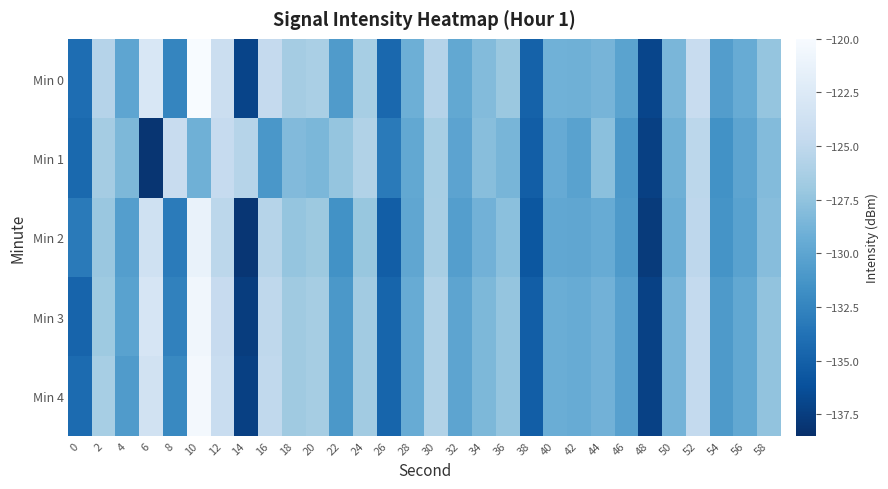

What is the total value across all series at 42?

-648.0